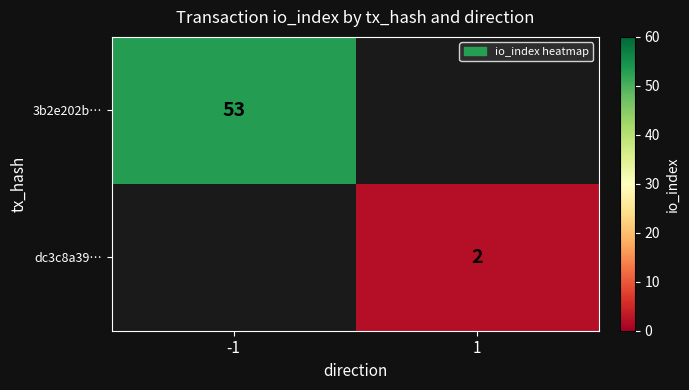

The value of dc3c8a39… at 1 is 2. True or false?

True